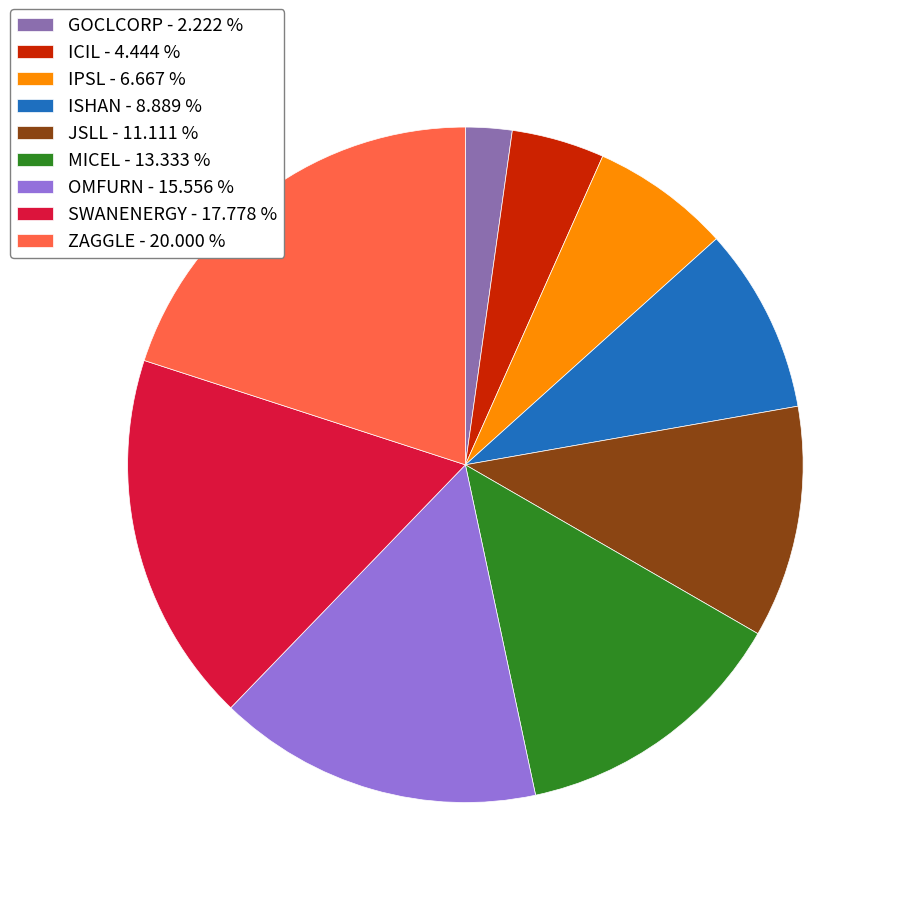

Count the number of slices in the pie.

9